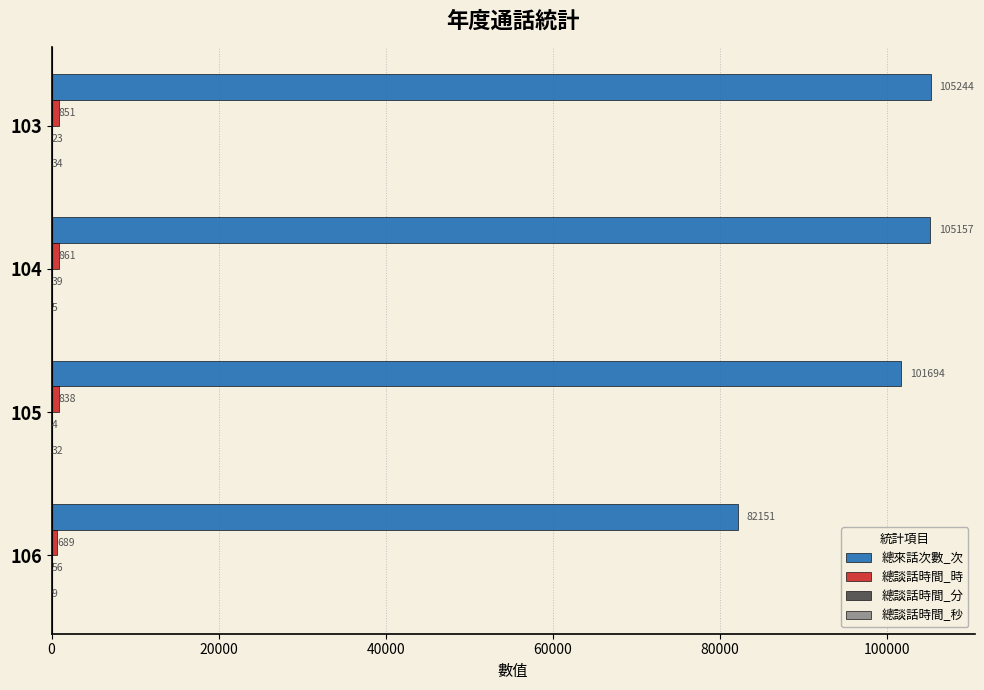

What is the sum of all 總來話次數_次 values?

394246